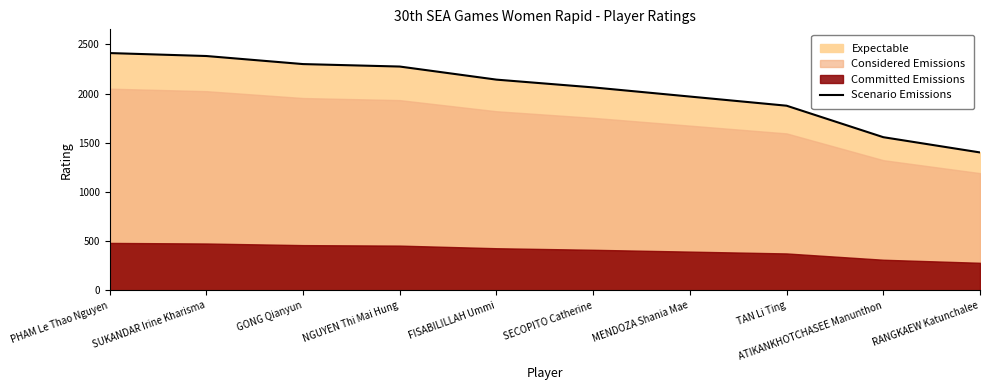

The value at SUKANDAR Irine Kharisma is 948. True or false?

False